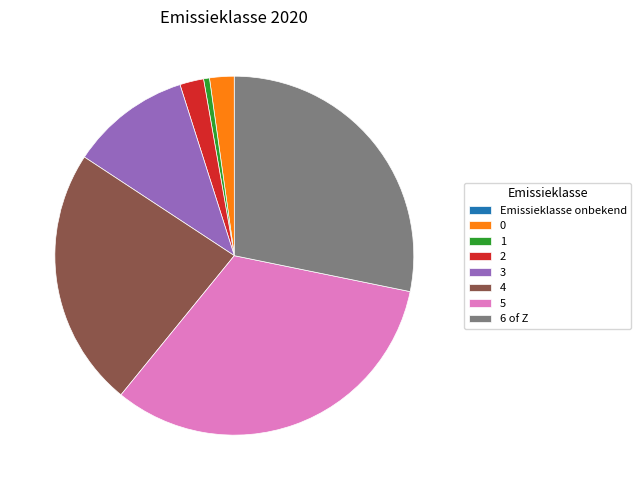

The 1 slice represents 1% of the pie. True or false?

True